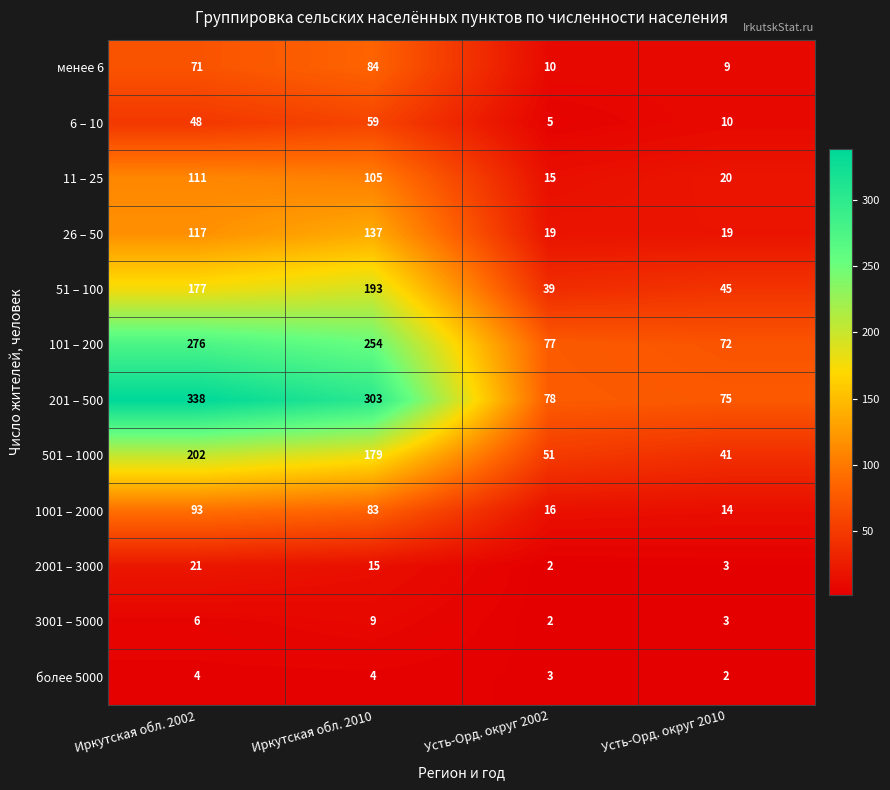

At which category does the chart reach its peak across all series?

Иркутская обл. 2002